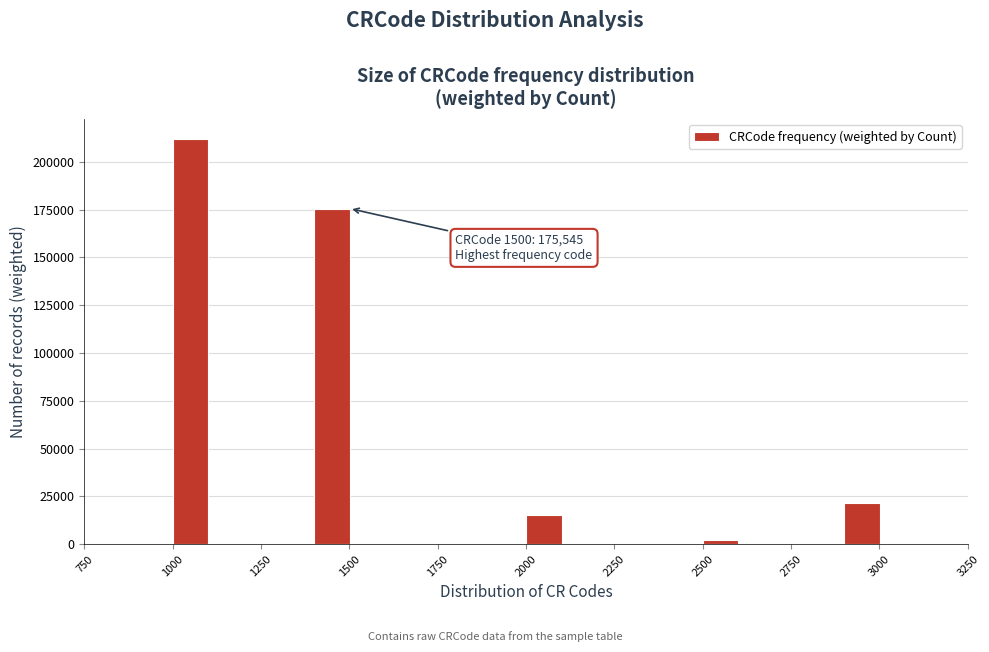

Read against the x-axis, roughly where is the centre of the tallest bar?

1050